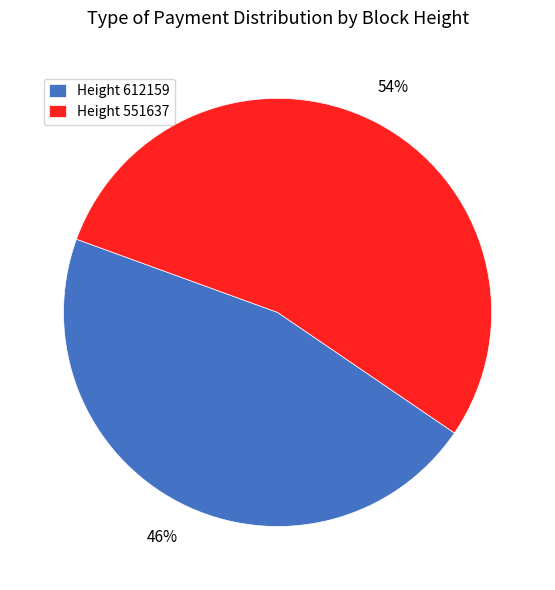

Do Height 612159 and Height 551637 together represent more than half of the pie?

Yes